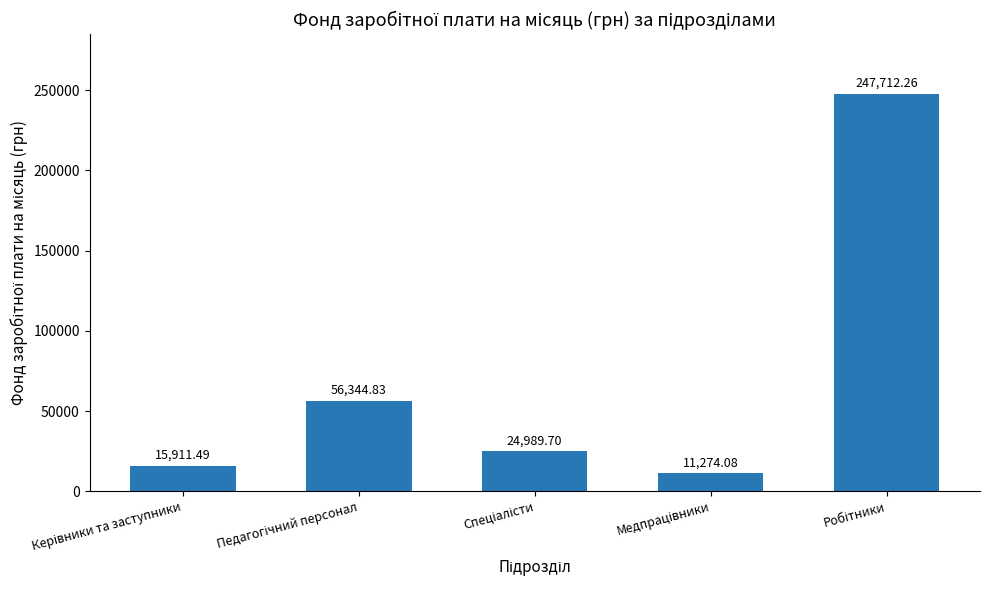

What is the sum of all values?

356232.4